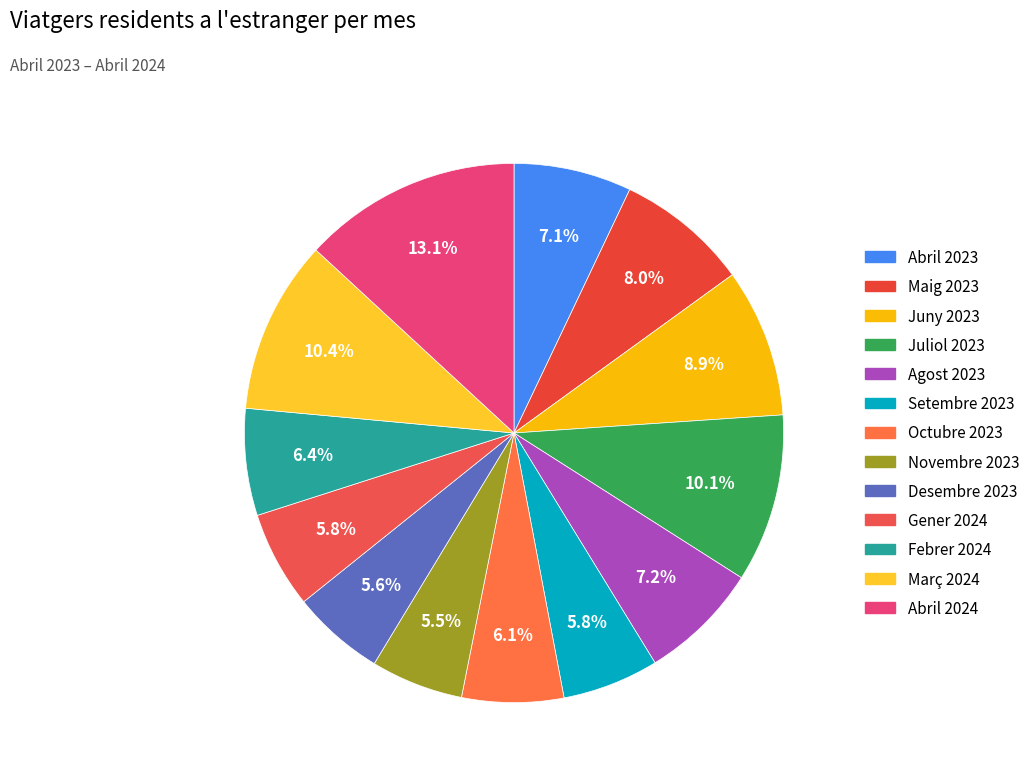

Which slice is the smallest?

Novembre 2023